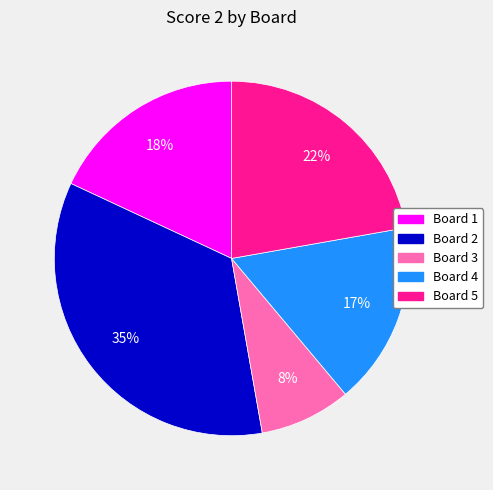

Which has a higher value, Board 1 or Board 4?

Board 1